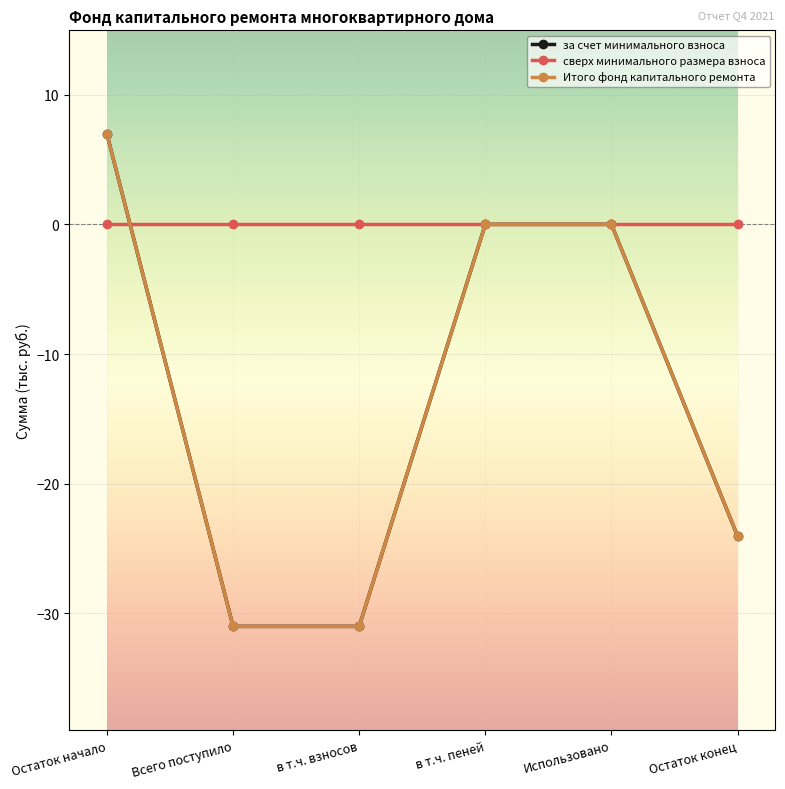

Does the chart have visible grid lines?

Yes